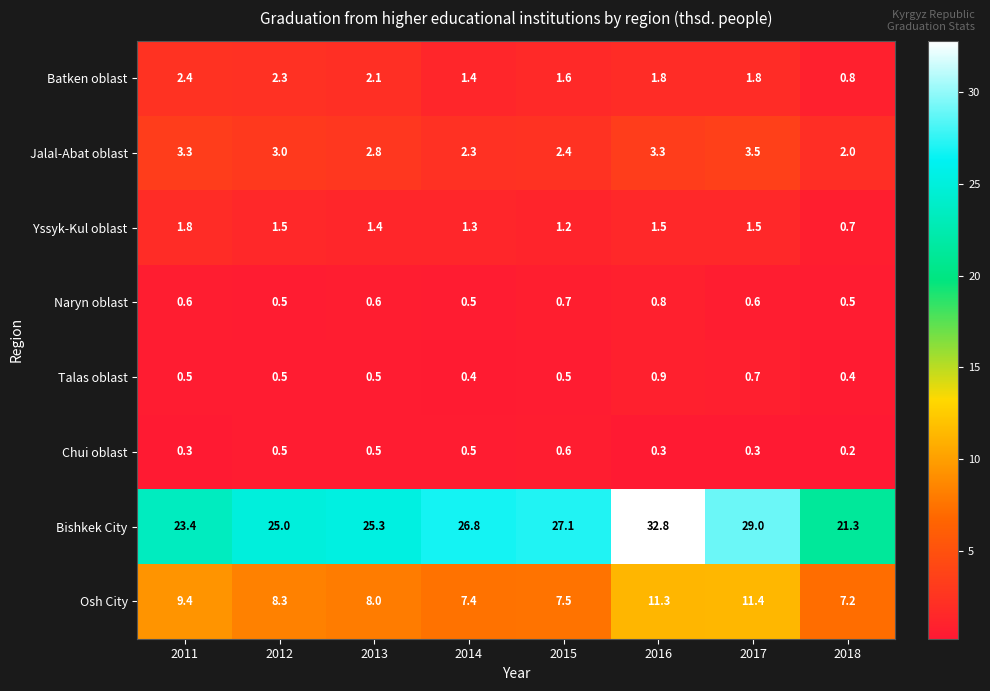

What is the total value across all series at 2011?

41.7